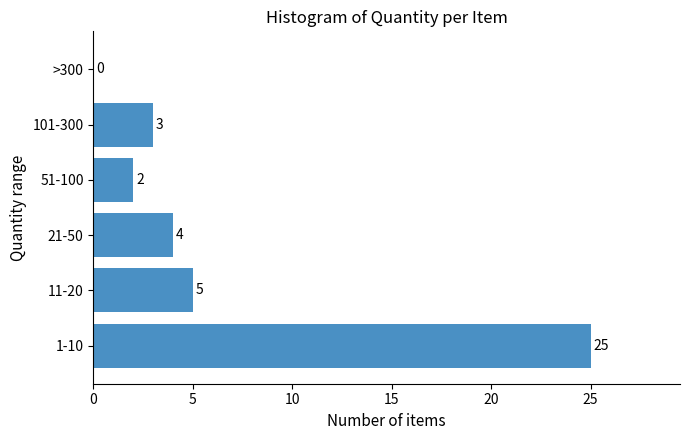

Reading bottom to top, extract all data points from this chart.

1-10=25	11-20=5	21-50=4	51-100=2	101-300=3	>300=0